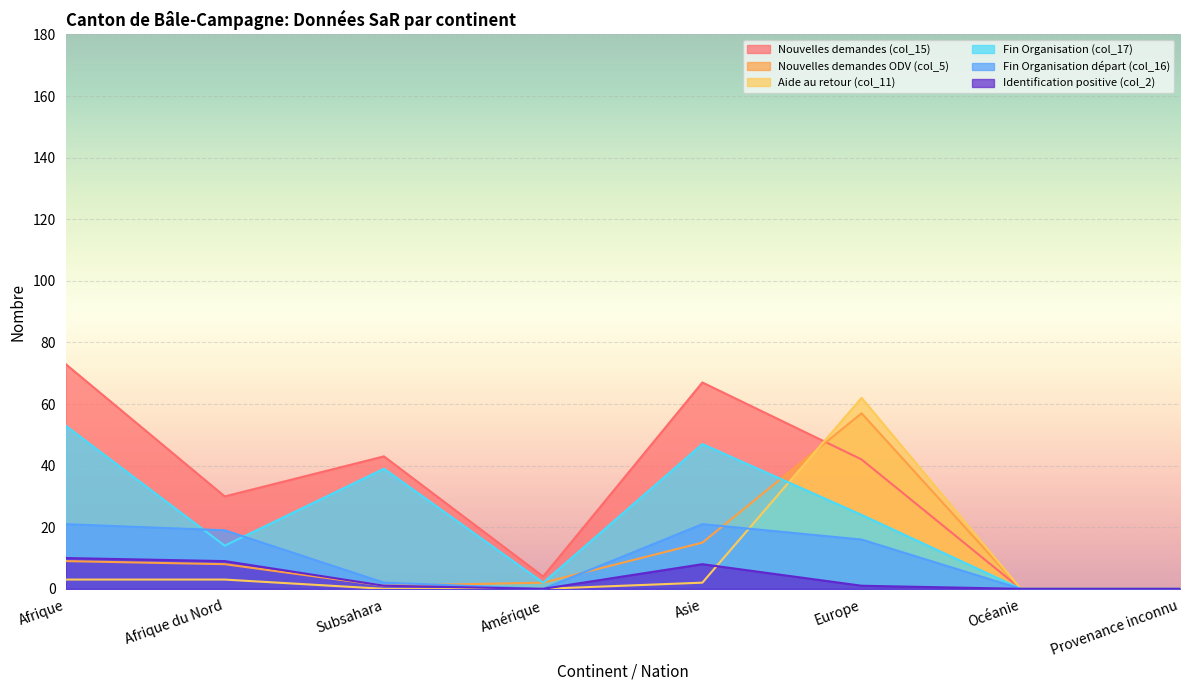

What is the approximate value of Fin Organisation (col_17) at Subsahara, to the nearest 10?

40